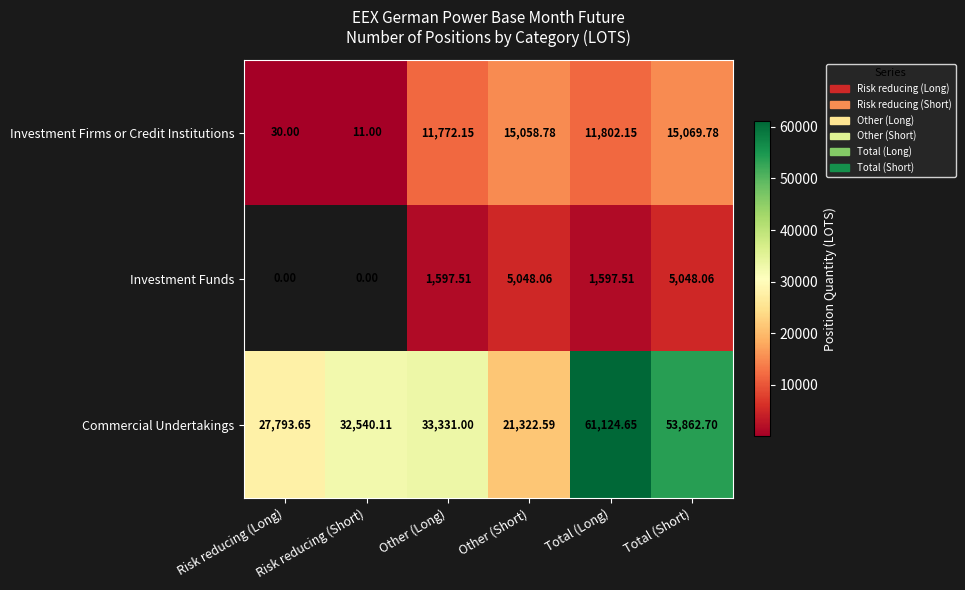

Is it true that Investment Funds equals 1597.5 at Other (Long)?

True